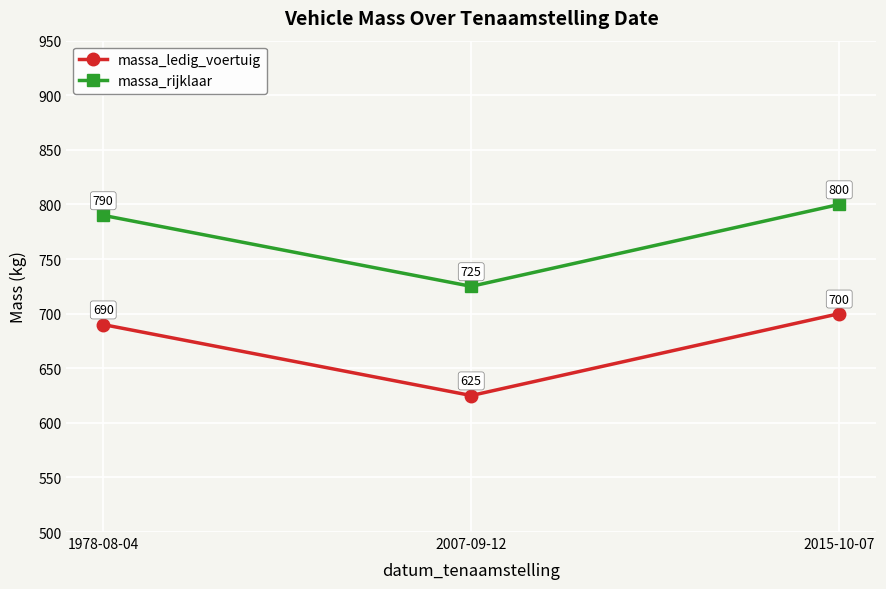

What is the difference between the second highest and minimum values in the massa_rijklaar series?

65